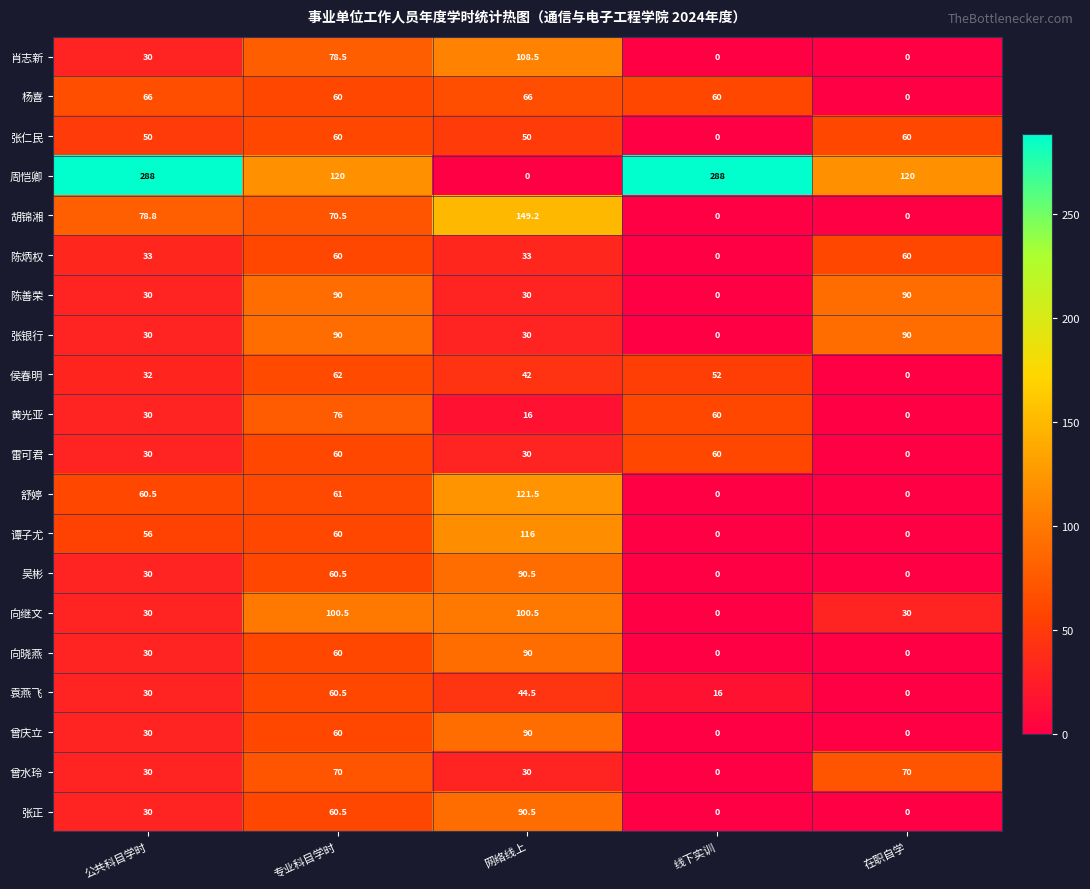

What is the difference between the 杨喜 values at 专业科目学时 and 网络线上?

6.0